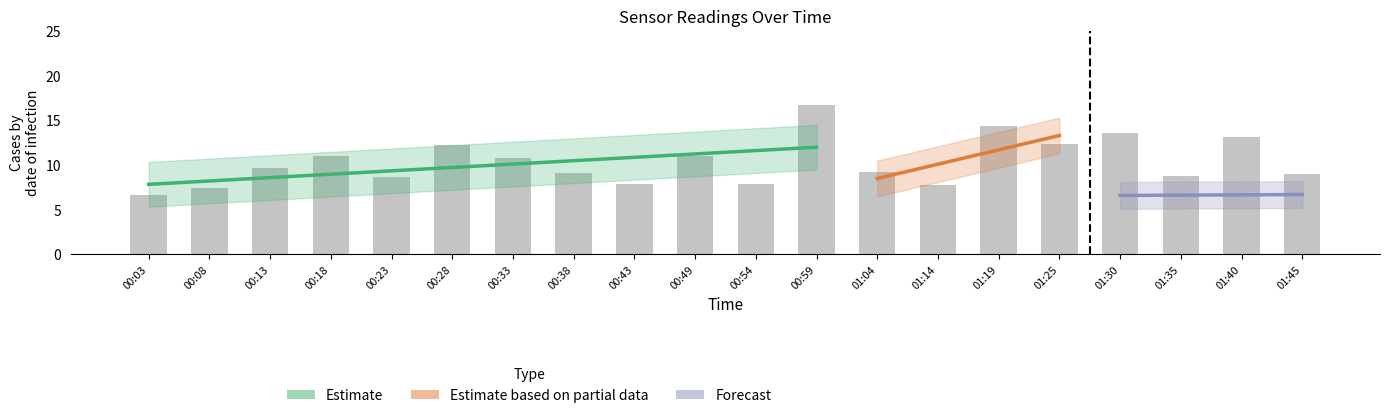

What position from the left is 00:03?

1